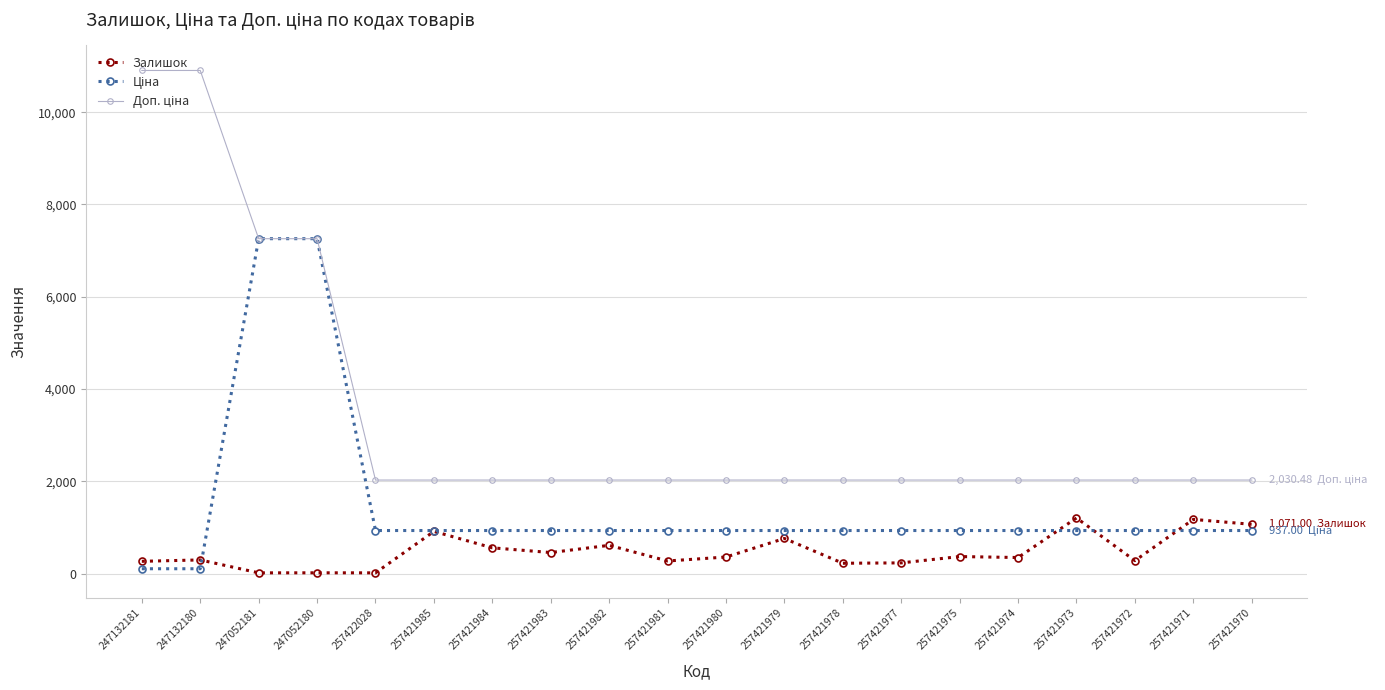

What is the spread (max minus min) of values at 257421971?

1093.5